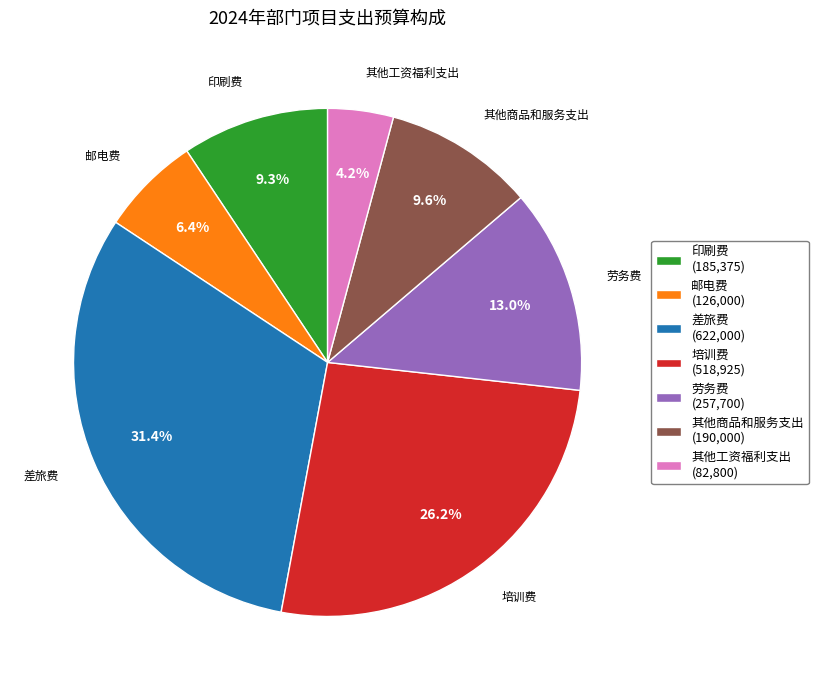

To the nearest percent, what is the combined percentage of 邮电费 and 培训费?

33%